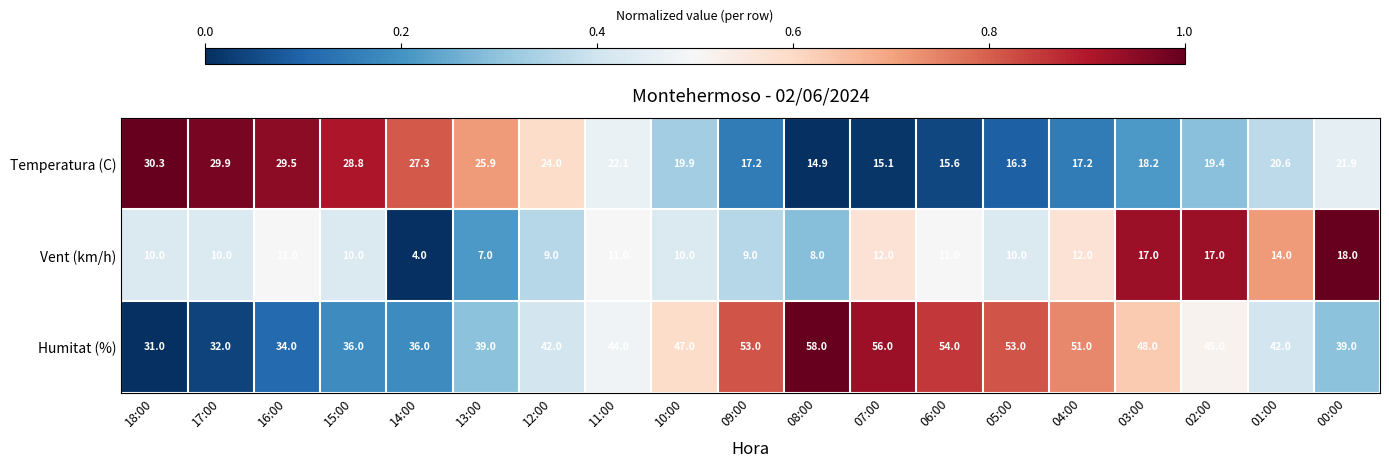

What is the greatest value displayed?

58.0